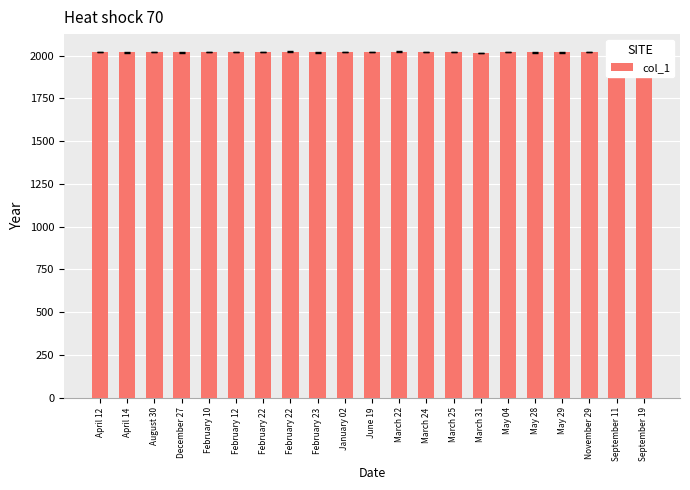

Reading left to right, extract all data points from this chart.

2020	2018	2021	2018	2020	2020	2019	2022	2019	2020	2021	2022	2020	2021	2016	2021	2018	2018	2022	2017	2021